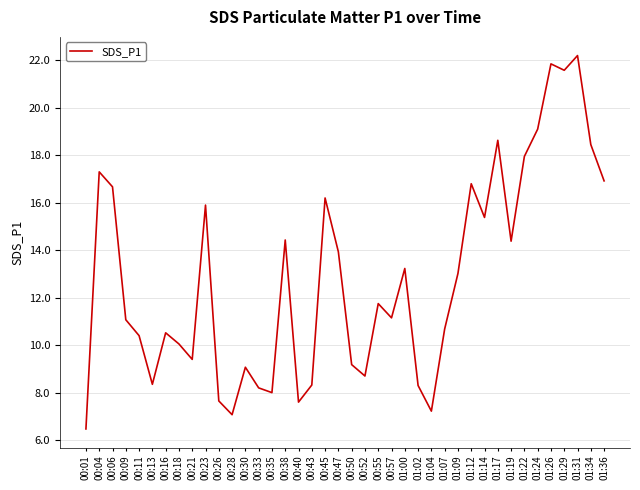

At which category does the data reach its first local peak?

00:04